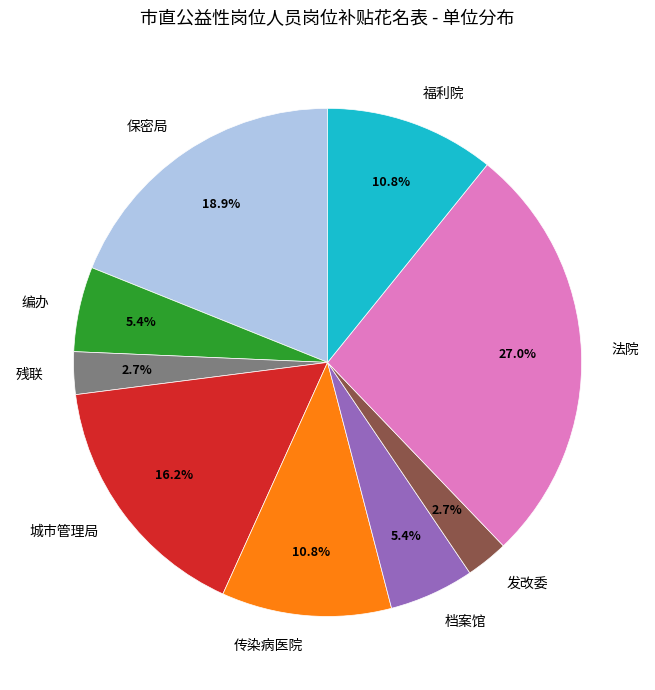

What is the largest slice in the pie chart?

法院